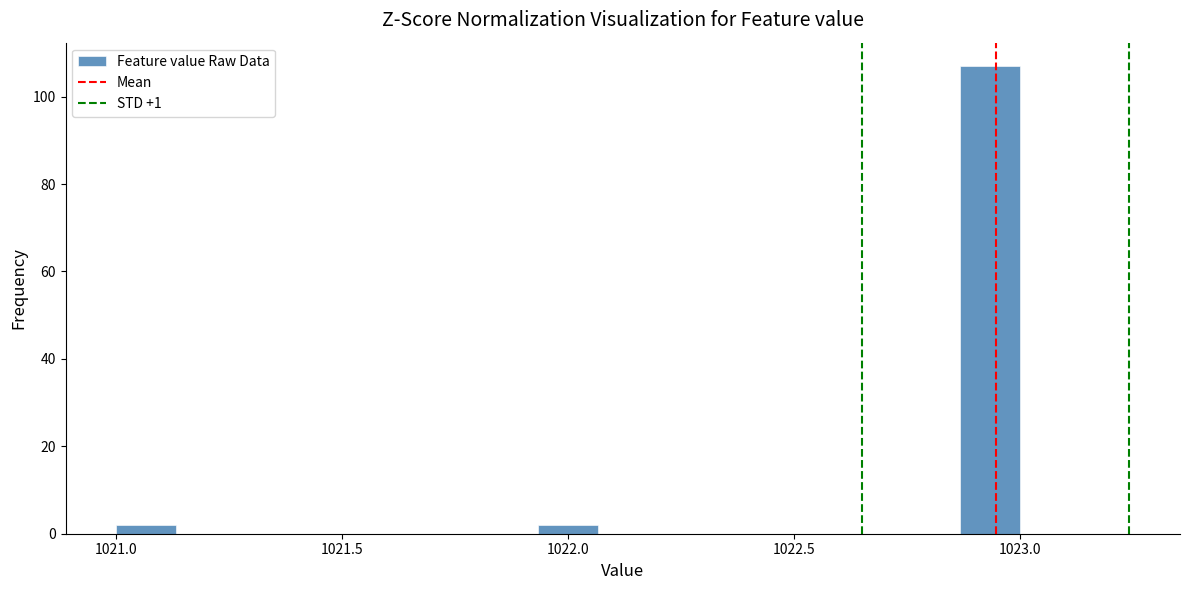

Around what value on the x-axis is the tallest bar? Give the approximate position of its centre, as read against the axis.

1022.95